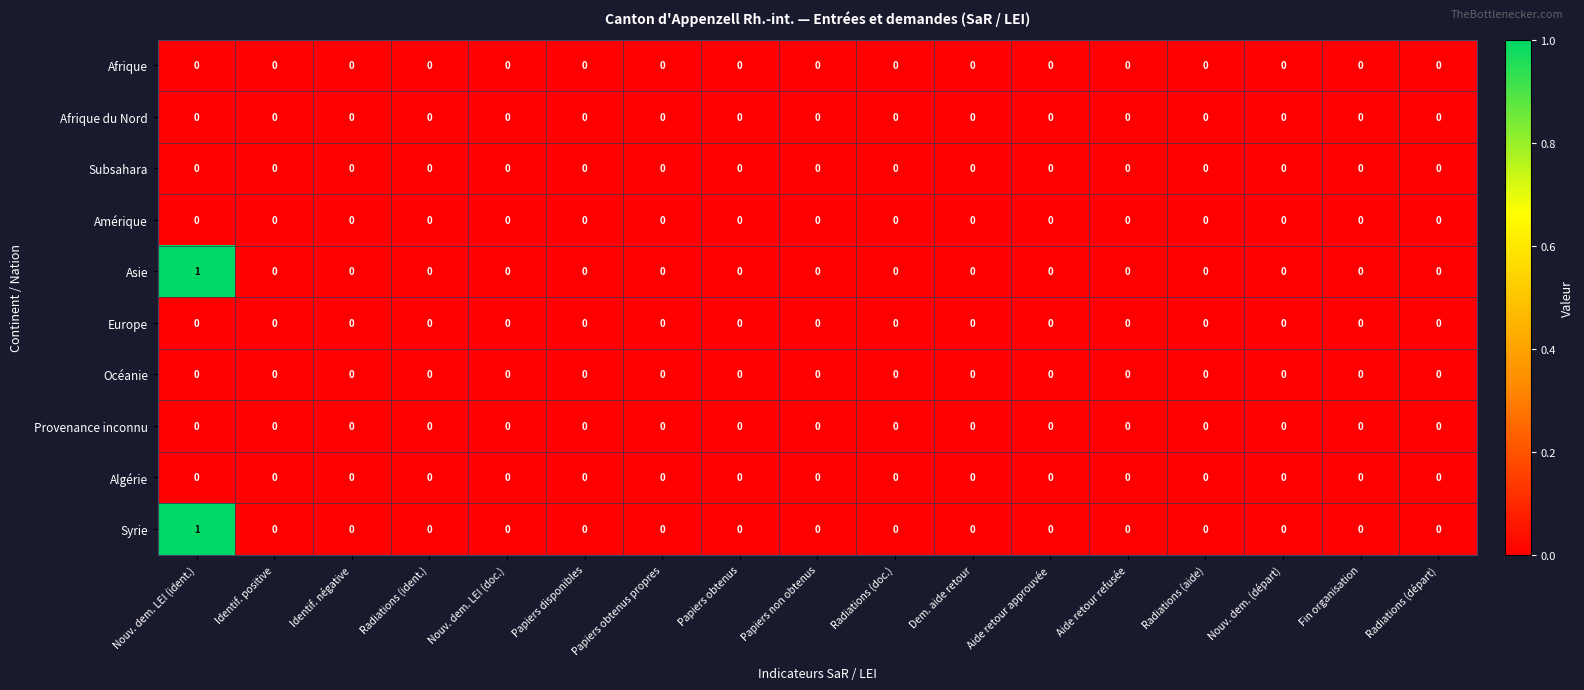

The Afrique du Nord series shows 0 at Nouv. dem. LEI (doc.). True or false?

True